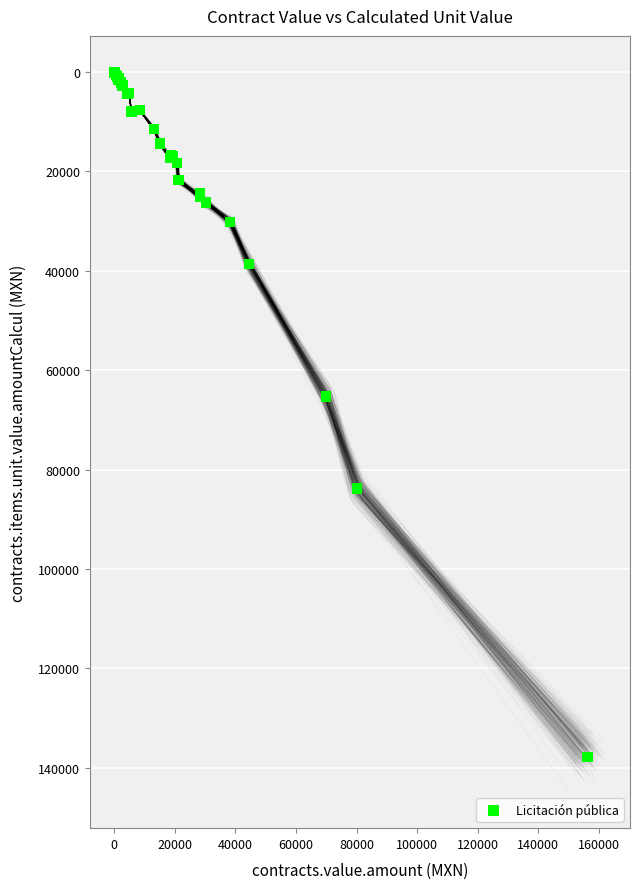

What Y value in the scatter plot is closest to 68898?

65312.4